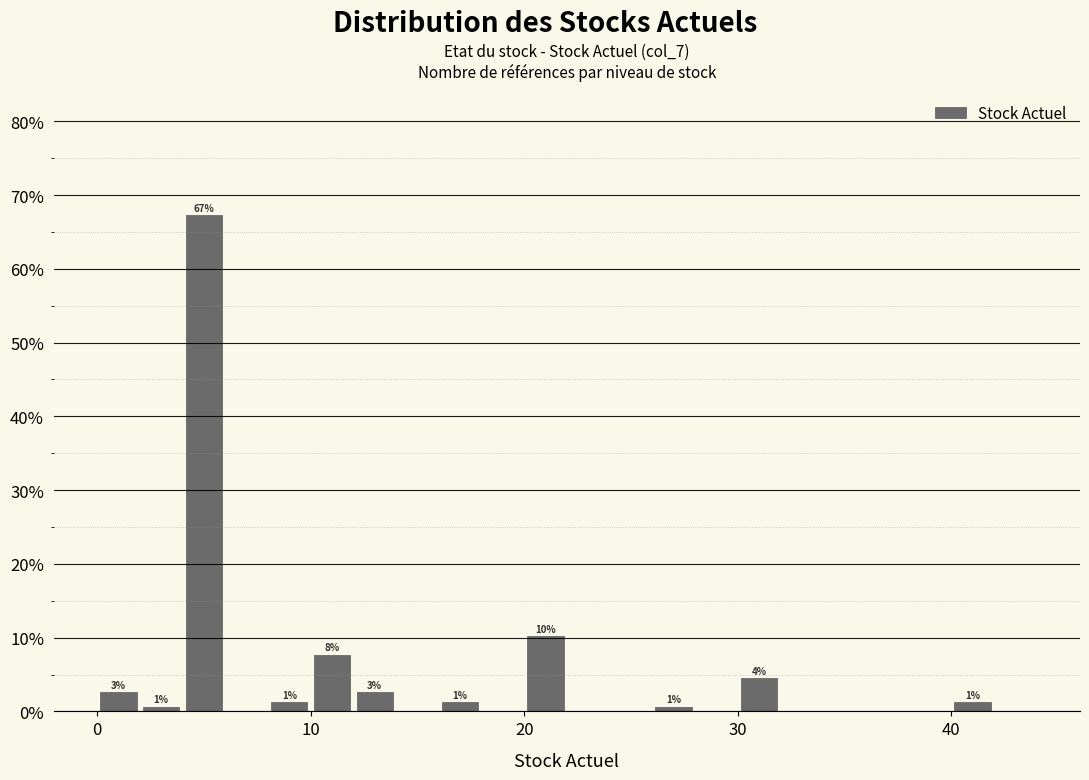

Around what value on the x-axis is the tallest bar? Give the approximate position of its centre, as read against the axis.

5